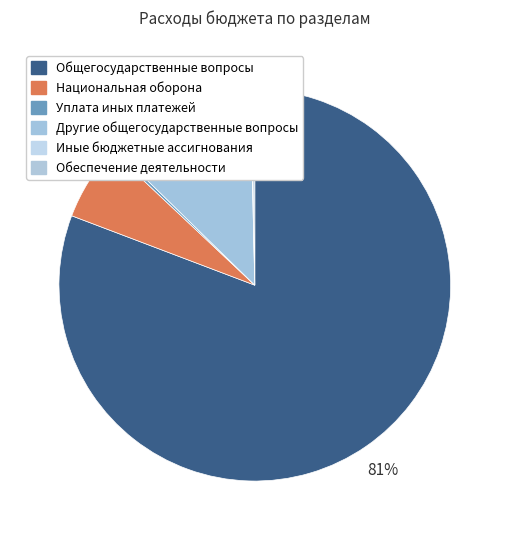

How many slices are in this pie chart?

6